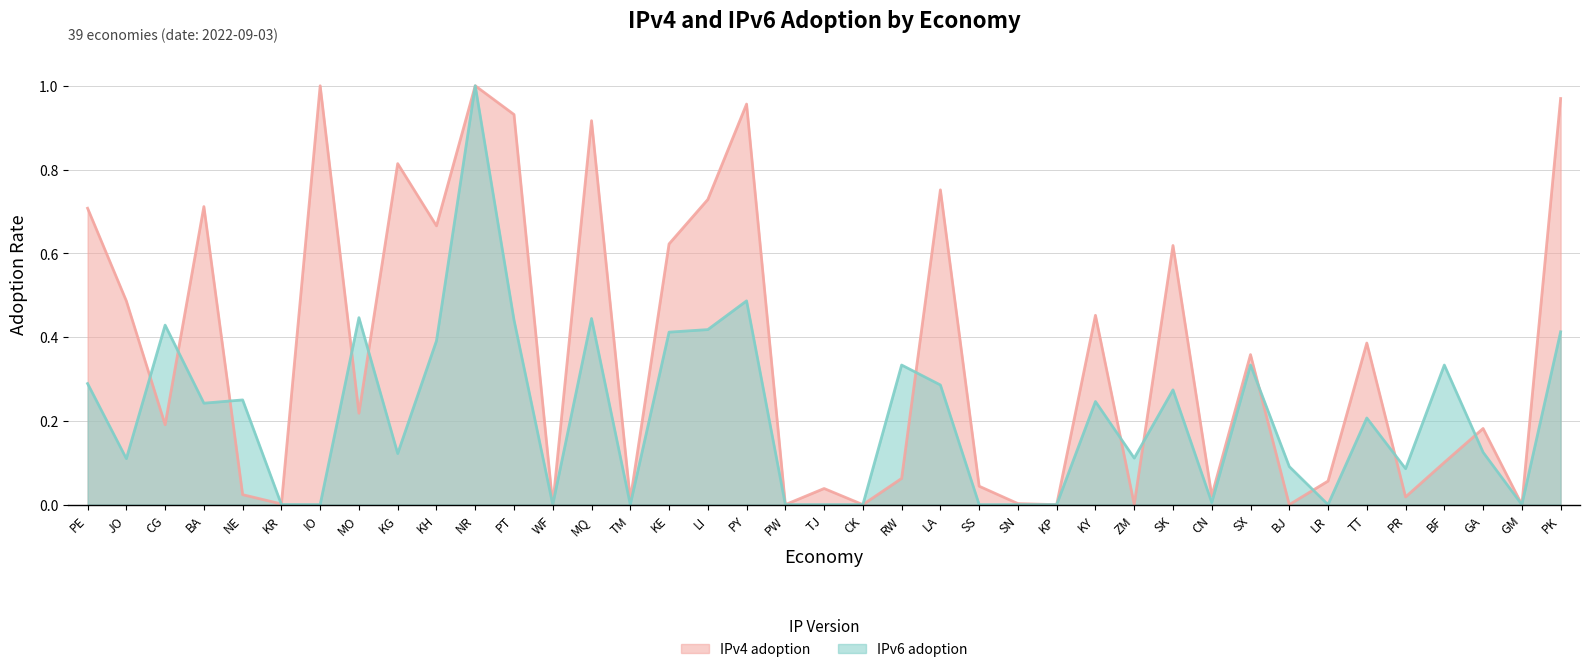

What is the maximum value shown in the chart?

1.0